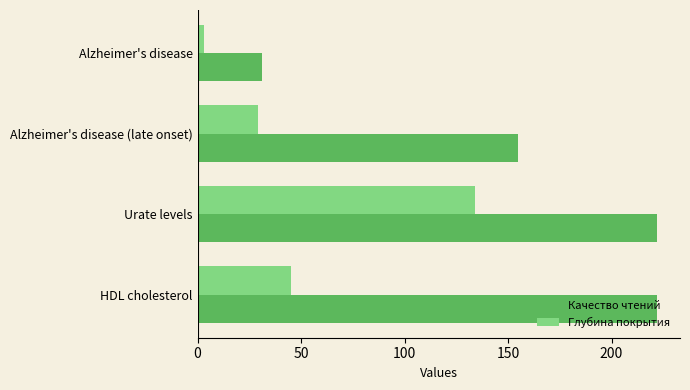

At which label is Глубина покрытия closest to 68?

HDL cholesterol